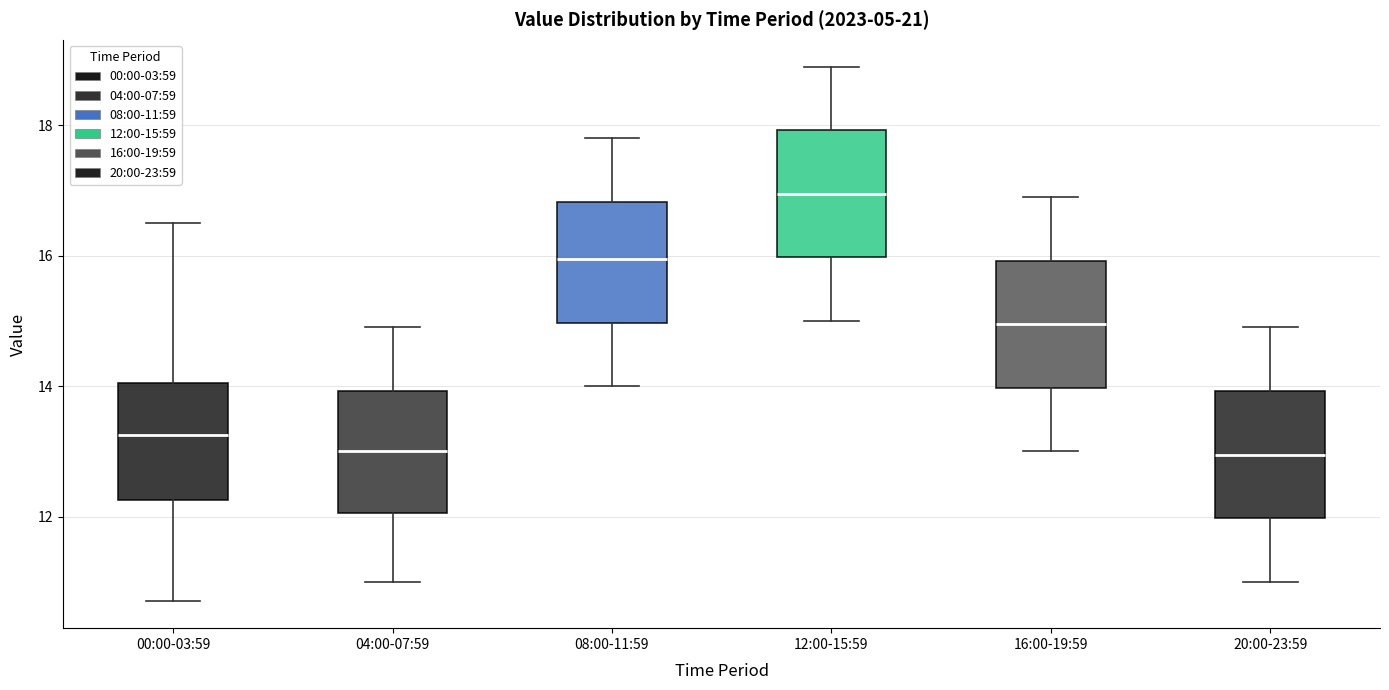

Reading left to right, transcribe this box plot: for each box, give where its median line is, the range the box spans, and where its two whiskers end, as read against the y-axis. The values are not printed on the chart, so give them approximately, as read against the axis.

00:00-03:59: median 13.2, box 12.2 to 14.0, whiskers 10.8 to 16.6
04:00-07:59: median 13.0, box 12.0 to 14.0, whiskers 11.0 to 15.0
08:00-11:59: median 16.0, box 15.0 to 16.8, whiskers 14.0 to 17.8
12:00-15:59: median 17.0, box 16.0 to 18.0, whiskers 15.0 to 19.0
16:00-19:59: median 15.0, box 14.0 to 16.0, whiskers 13.0 to 17.0
20:00-23:59: median 13.0, box 12.0 to 14.0, whiskers 11.0 to 15.0